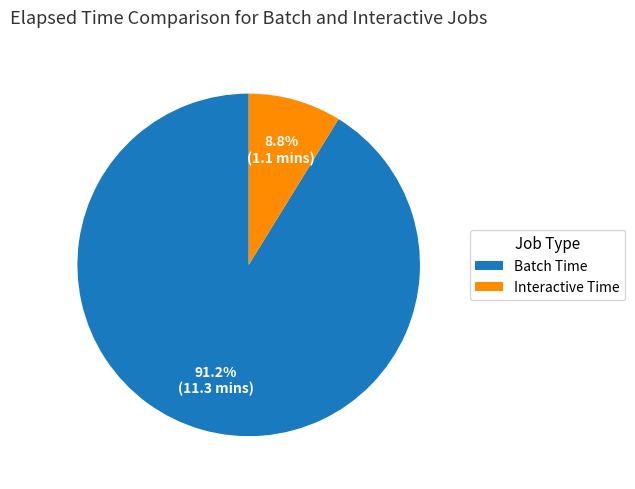

Is there any slice that represents more than half of the pie?

Yes